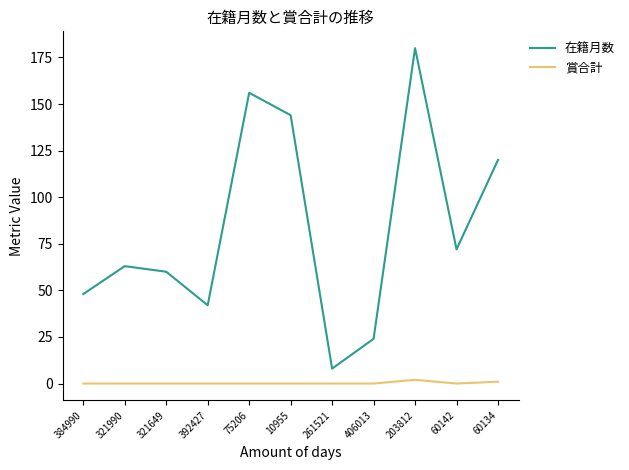

What is the total value across all series at 384990?

48